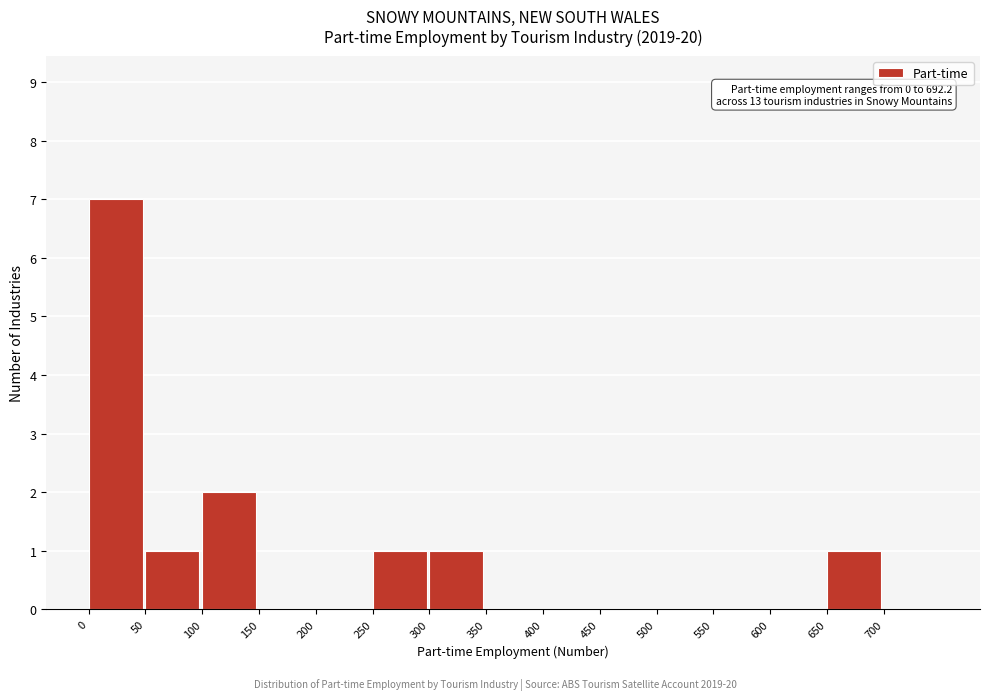

Which range on the x-axis has the tallest bar?

0 to 50